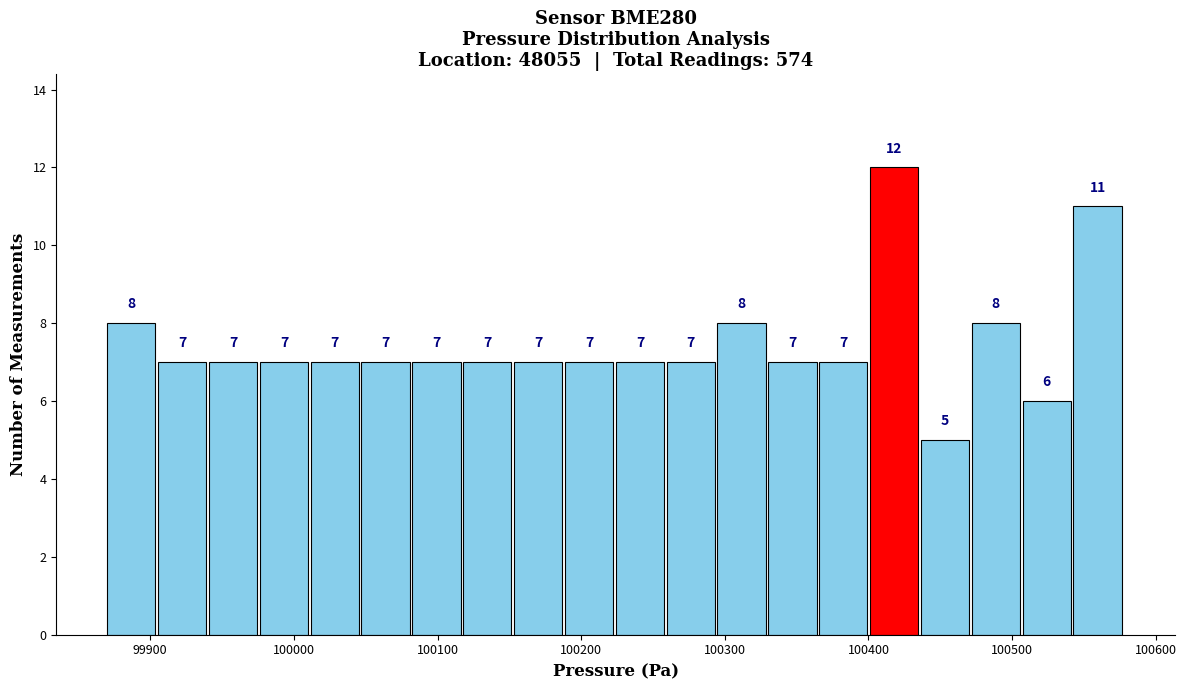

Around what value on the x-axis is the tallest bar? Give the approximate position of its centre, as read against the axis.

100420